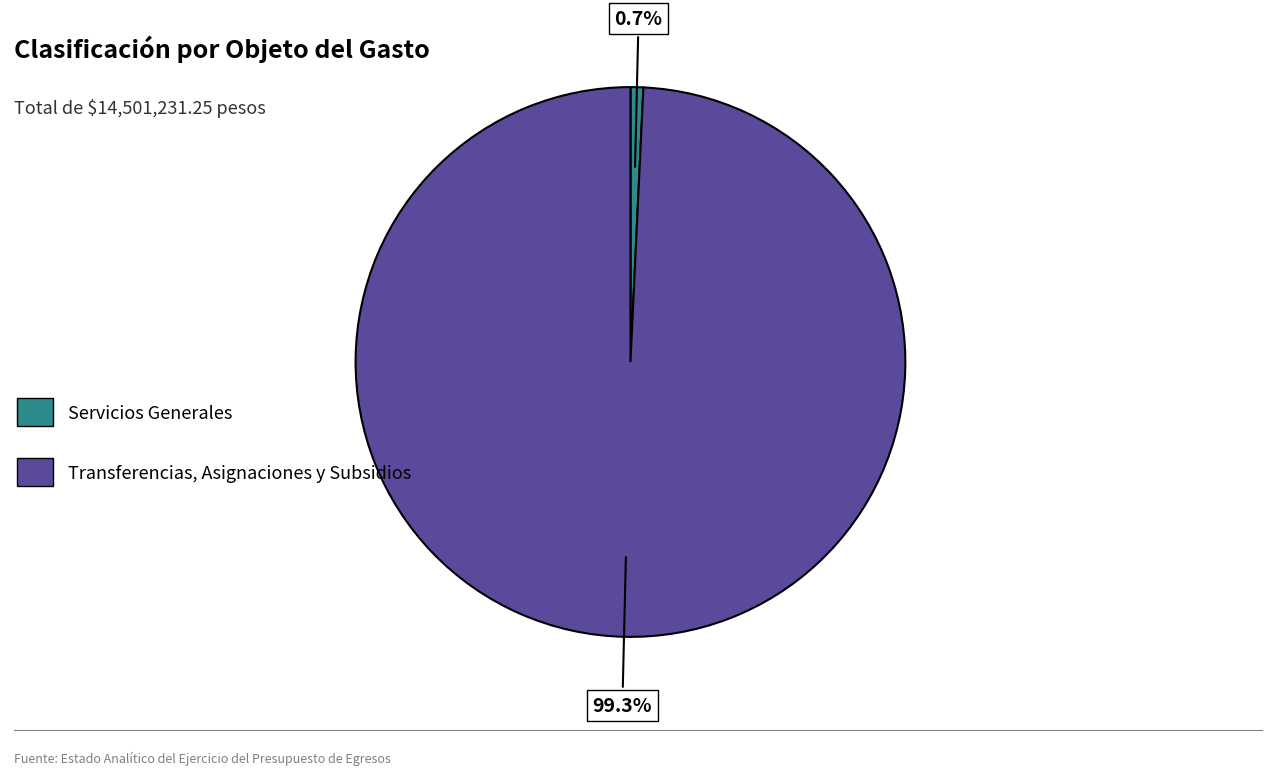

How many segments does this pie chart have?

2